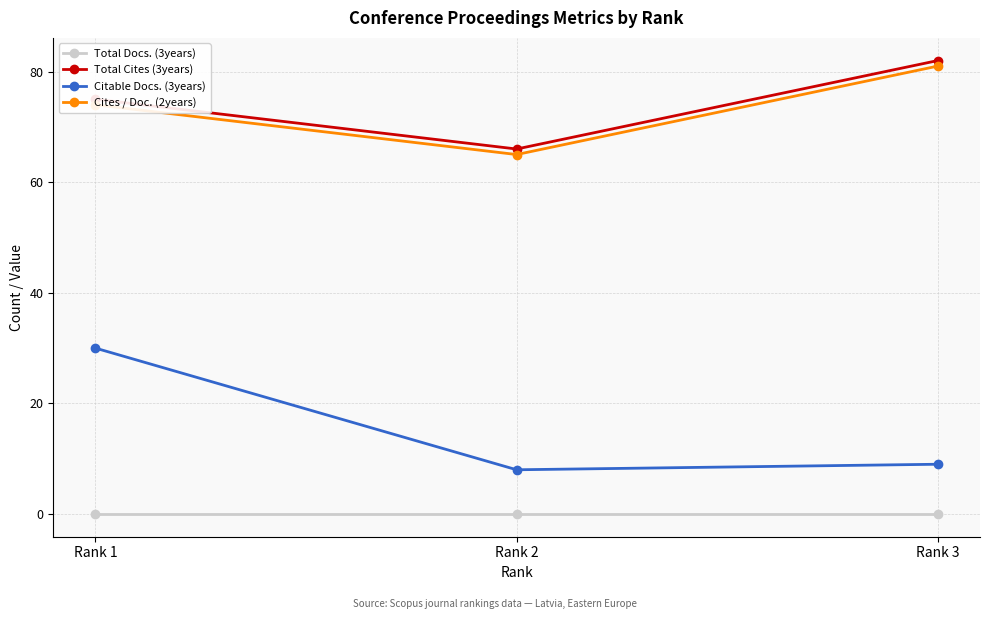

Is it true that Cites / Doc. (2years) equals 81 at Rank 3?

True